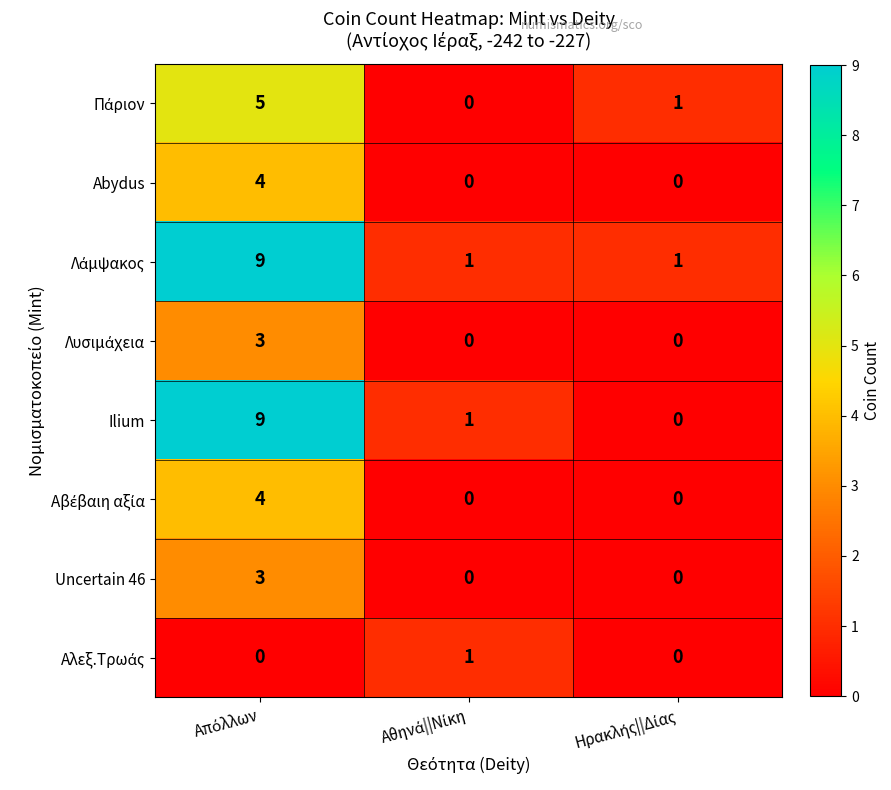

Which series has the widest spread of values?

Ilium